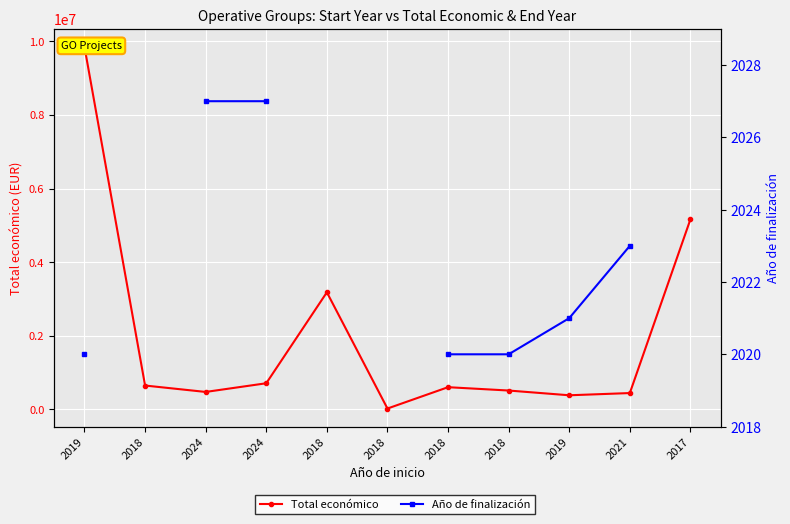

Which category has the highest value in the Año de finalización series?

2024